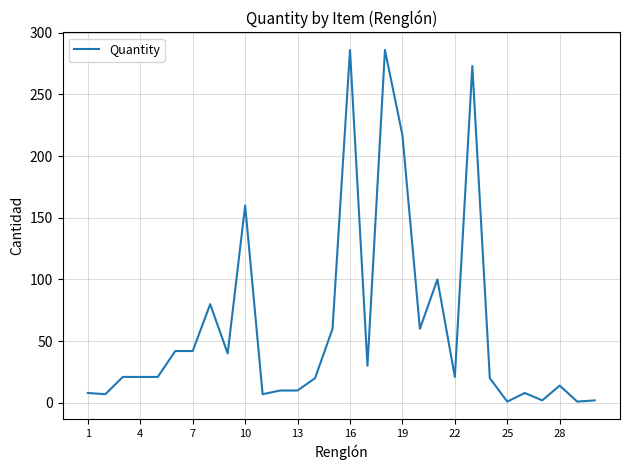

How many lines are shown in the chart?

1